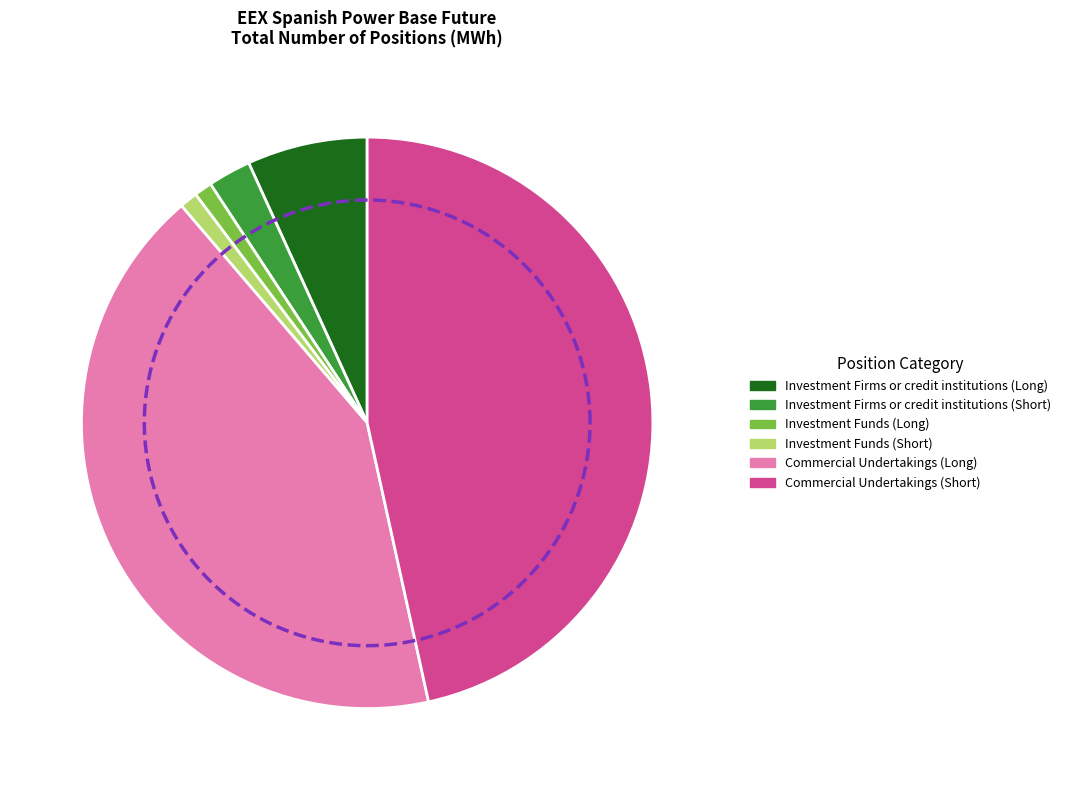

Which has a higher value, Commercial Undertakings (Long) or Commercial Undertakings (Short)?

Commercial Undertakings (Short)